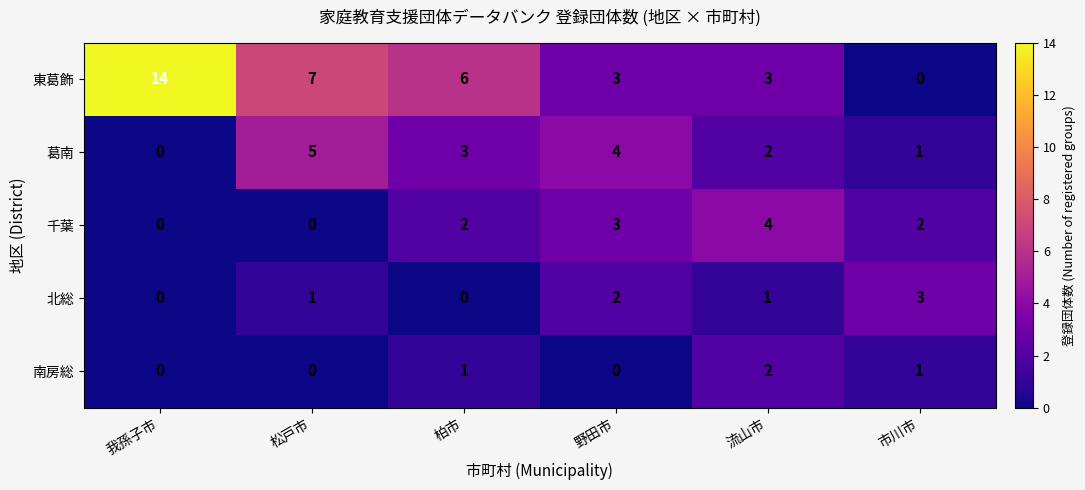

What is the difference between the 葛南 values at 柏市 and 我孫子市?

3